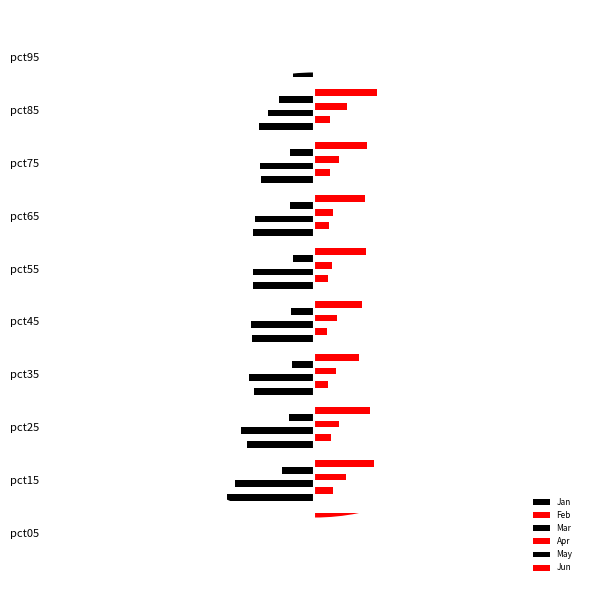

Does the chart contain stacked bars?

No